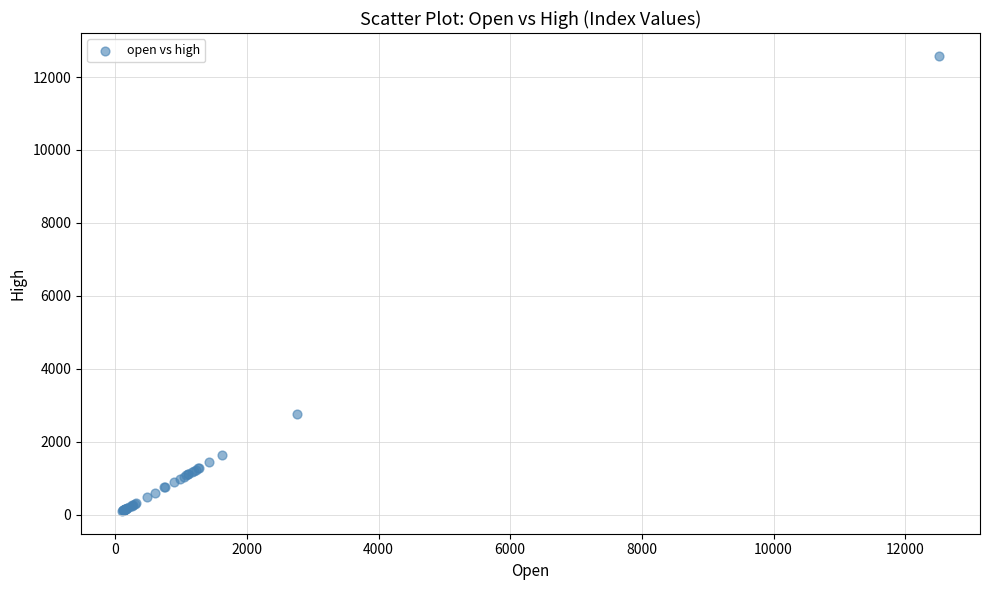

What Y value in the scatter plot is closest to 6342?

2762.7